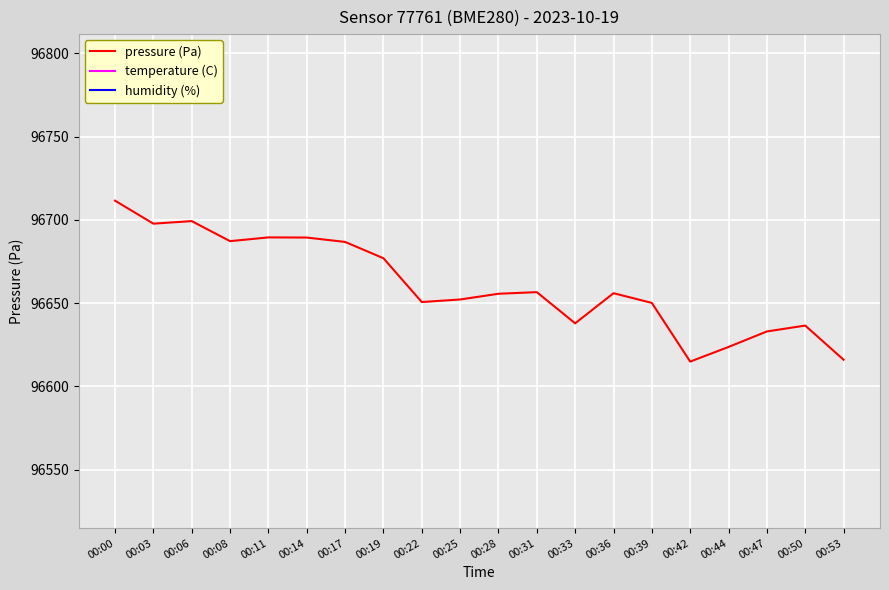

What is the value of the humidity (%) point at the 14th from the left?

94.4